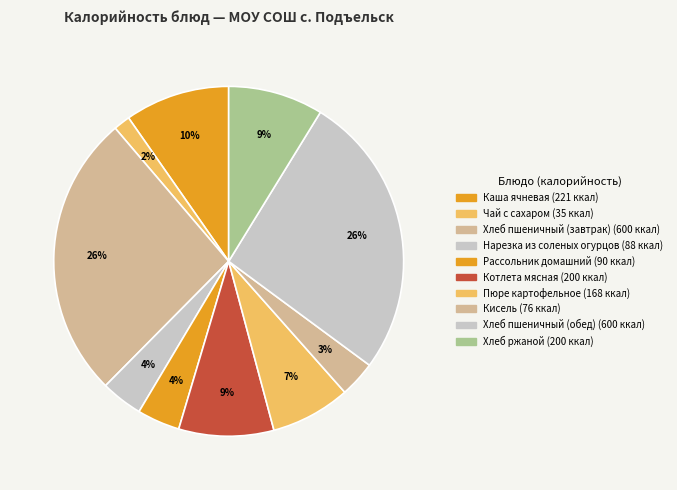

What is the change in value from Хлеб пшеничный (обед) to Хлеб ржаной?

-400